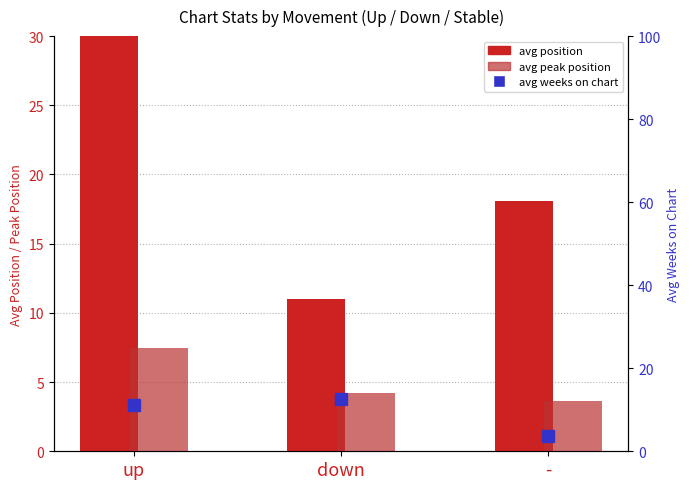

Which label corresponds to the largest value in the chart?

up